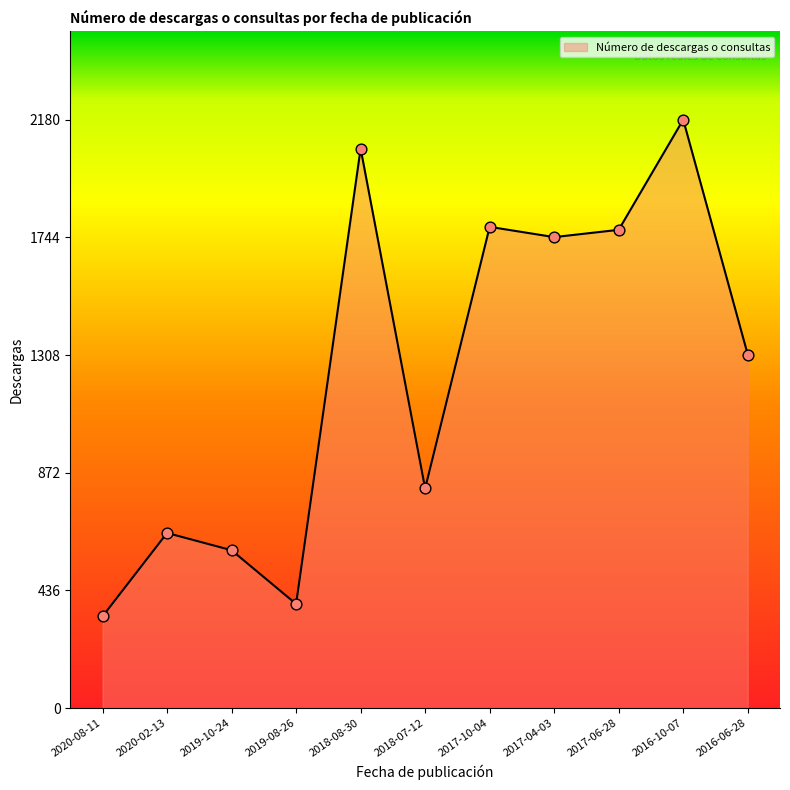

Between 2016-06-28 and 2016-10-07, which is larger?

2016-10-07